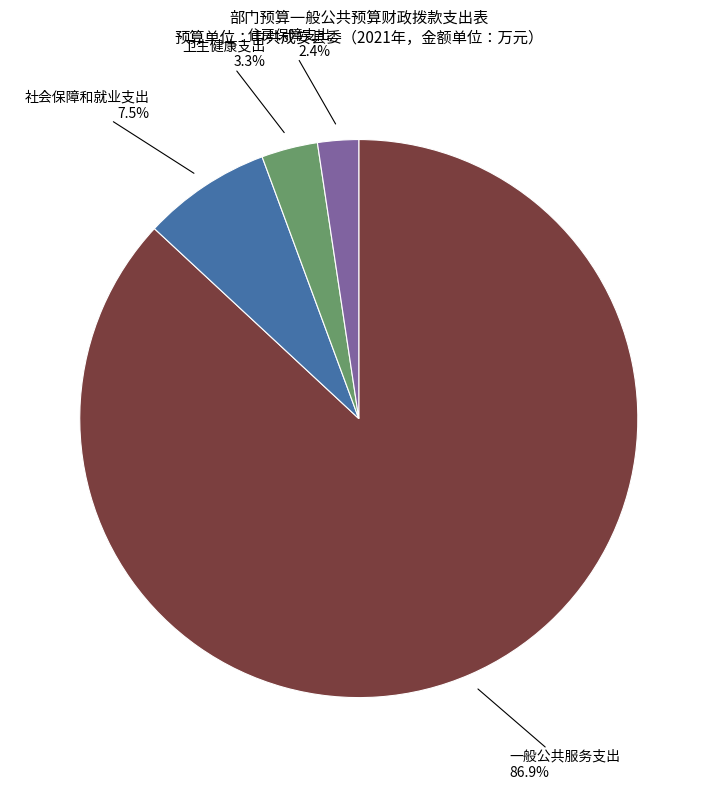

To the nearest percent, what is the combined percentage of 卫生健康支出 and 社会保障和就业支出?

11%